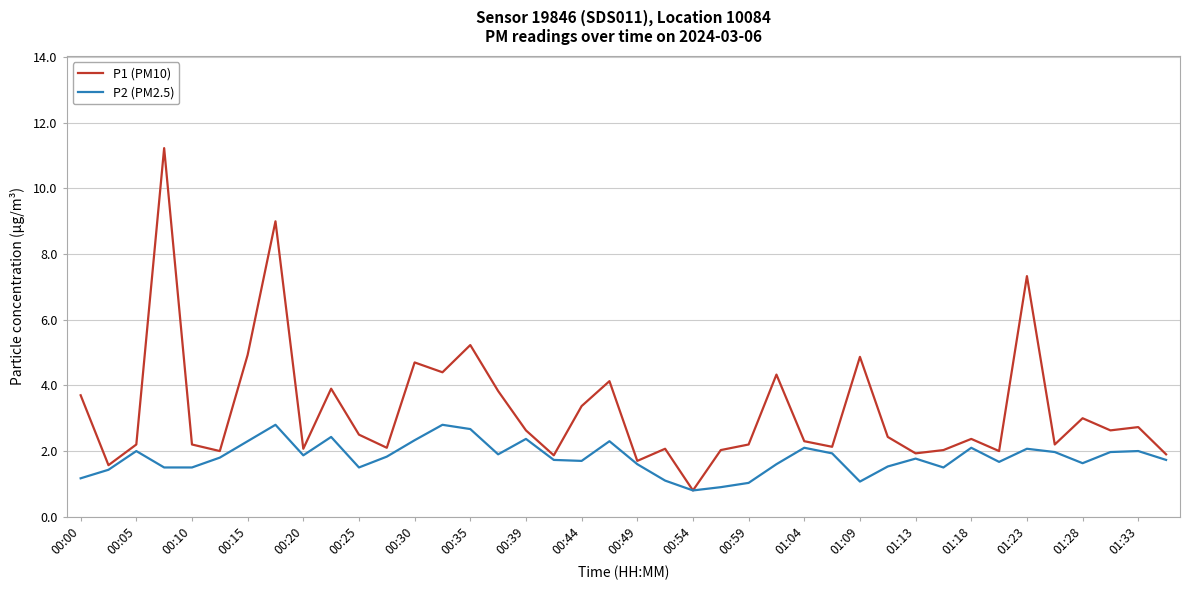

Which series has the largest total across all categories?

P1 (PM10)